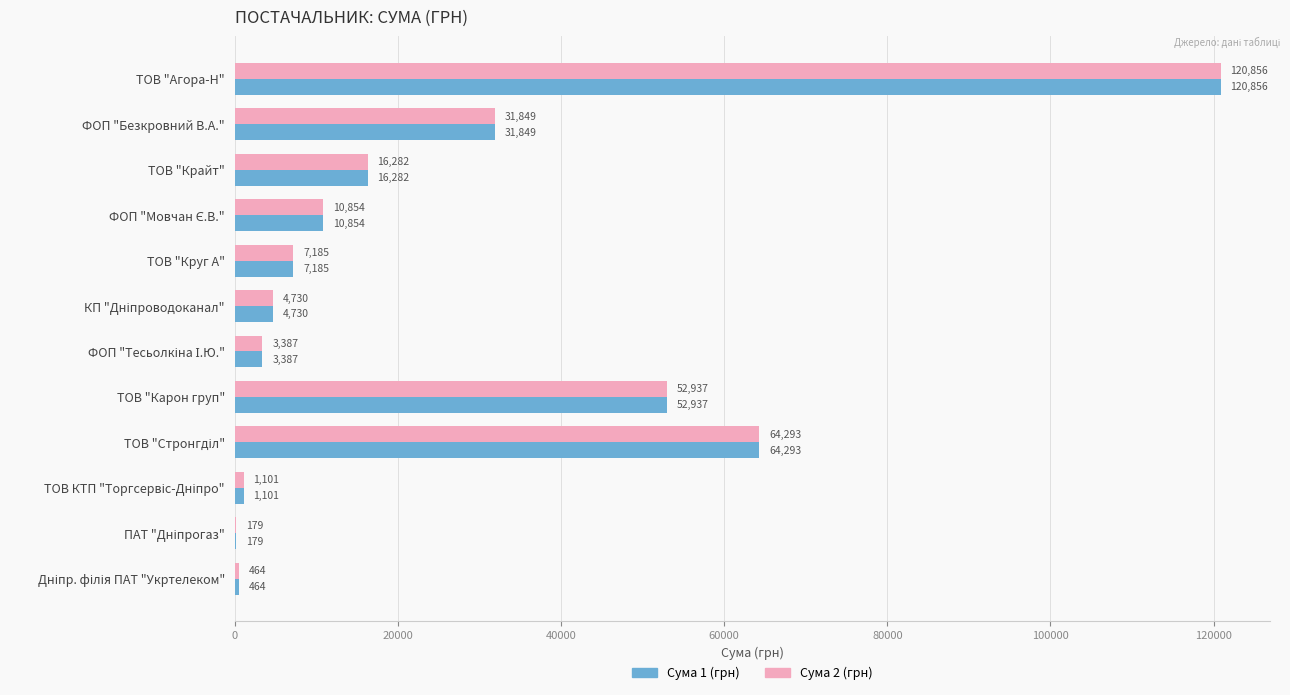

At which label does Сума 1 (грн) reach its peak?

ТОВ "Агора-Н"